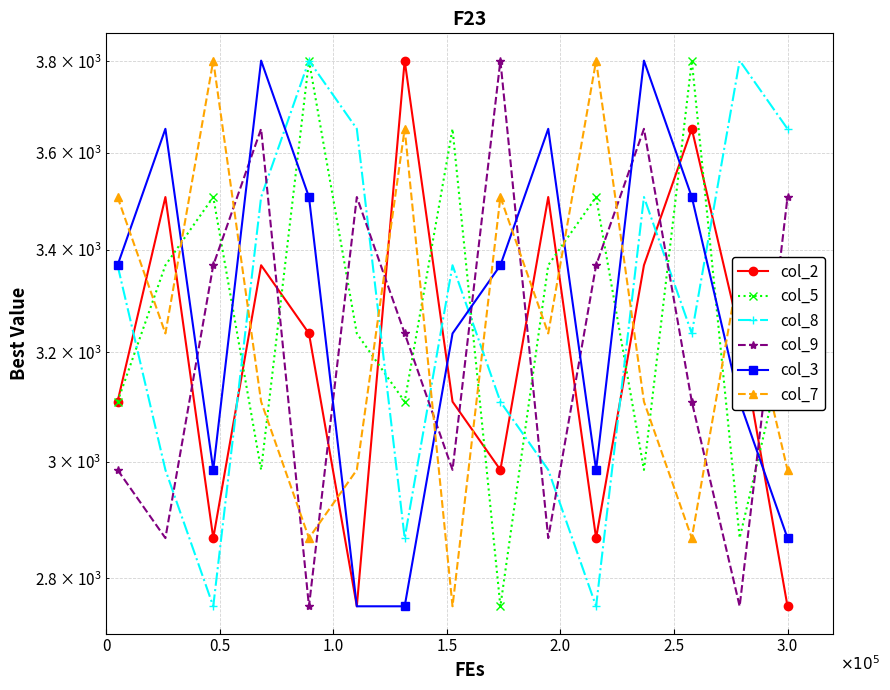

How many values in the col_3 series exceed 3368?

8